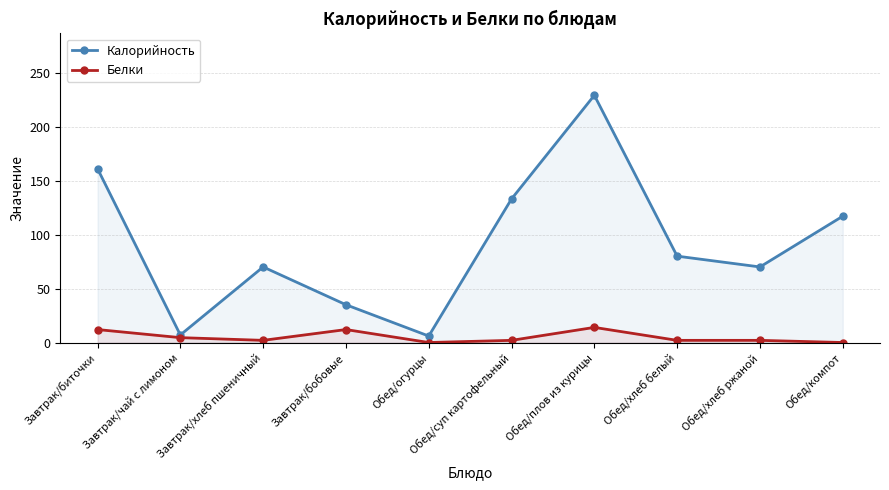

Is the value of Калорийность at Обед/хлеб белый greater than the value of Белки at Завтрак/бобовые?

Yes